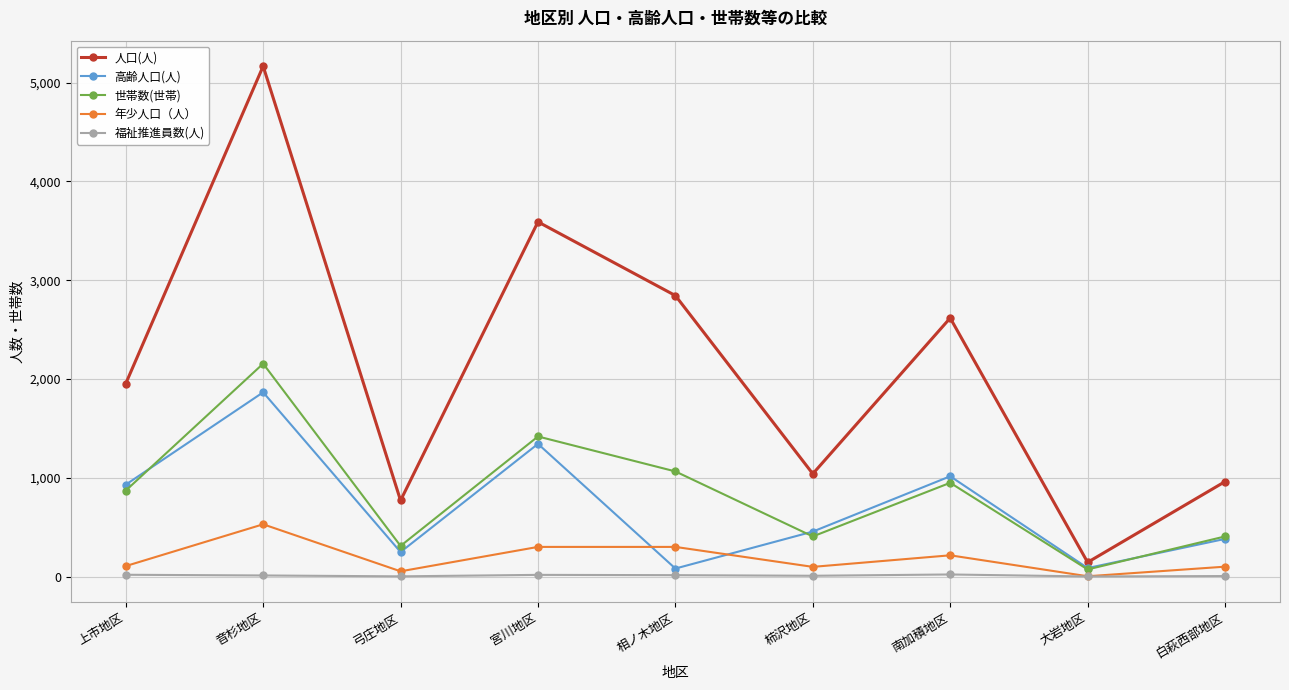

Count the number of data series in this chart.

5